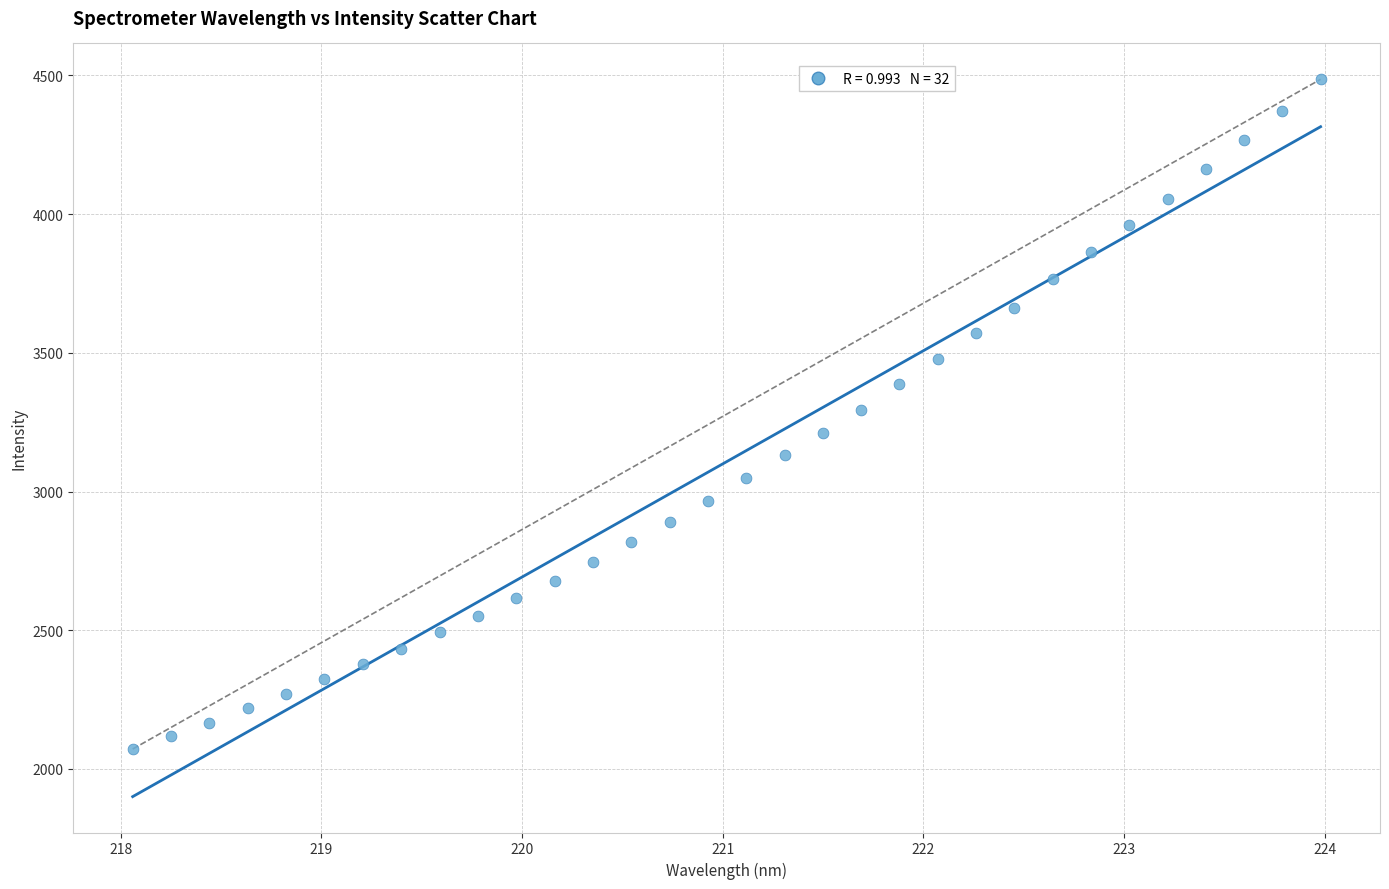

What is the range of X values (max minus min)?

5.9